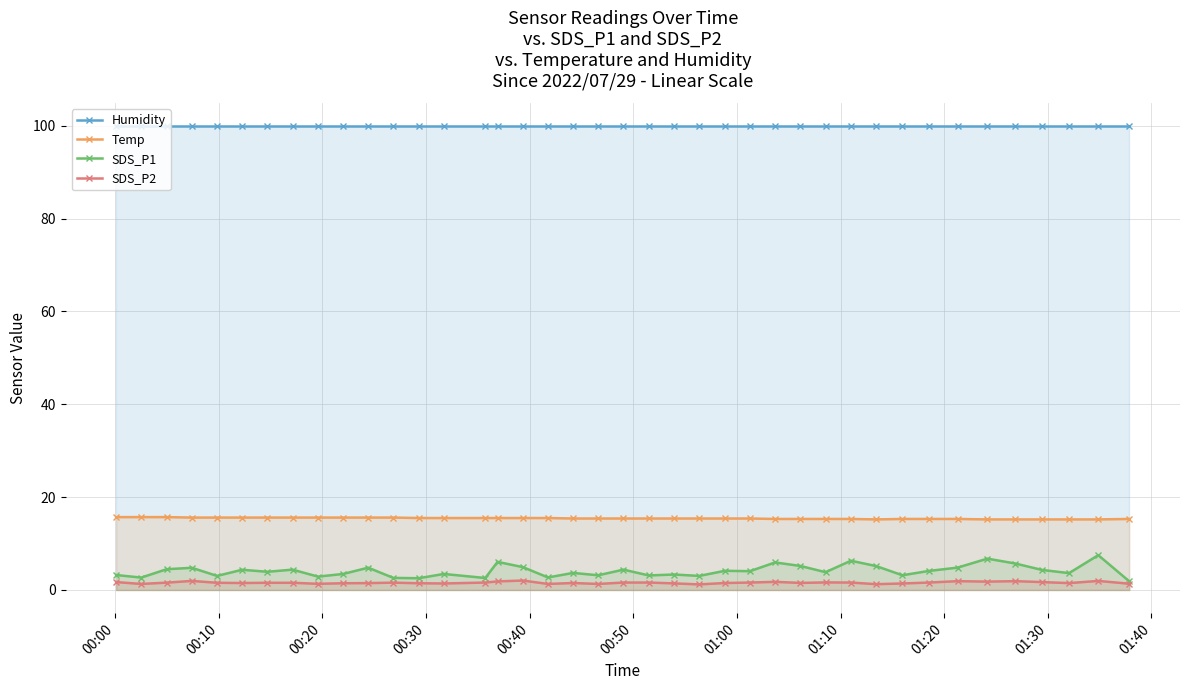

Which series has the largest range (max minus min)?

SDS_P1